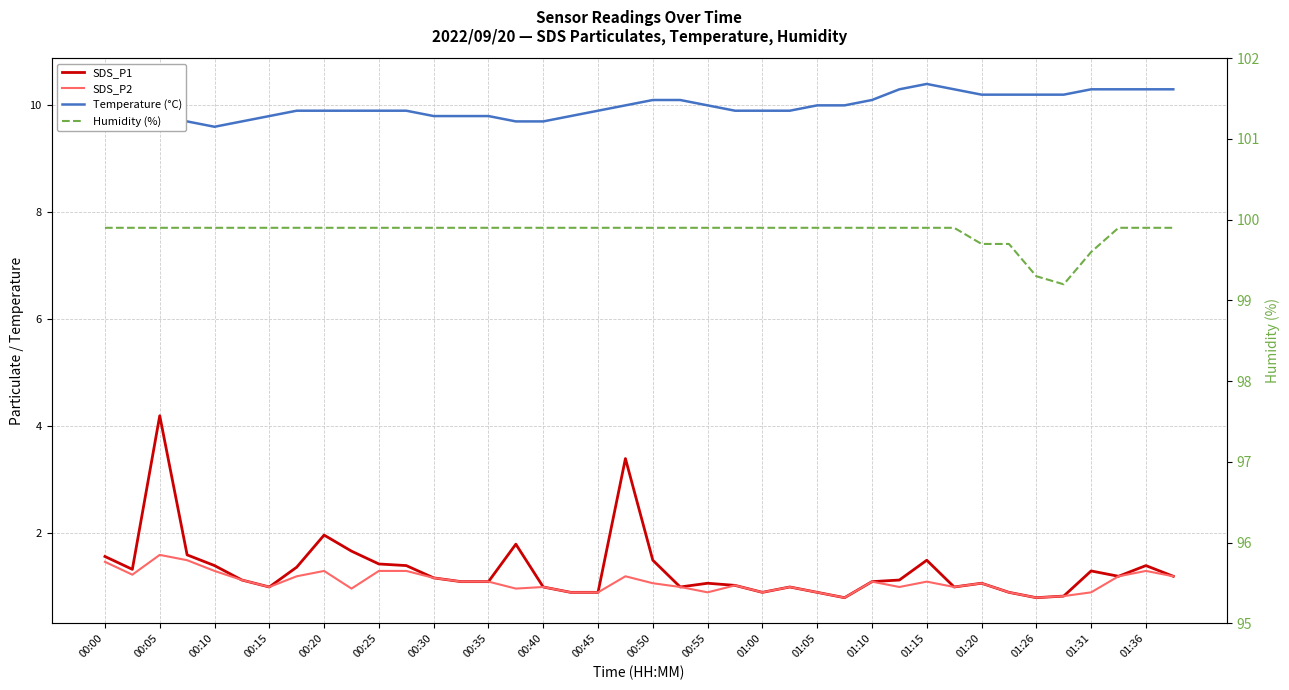

What is the minimum value shown in the chart?

0.8